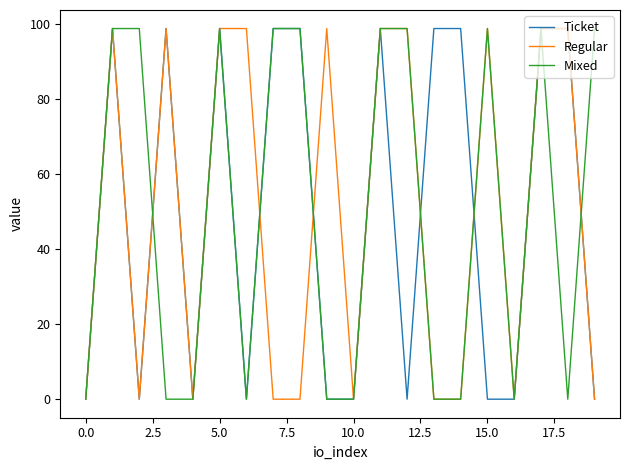

What is the maximum value for Regular?

98.9